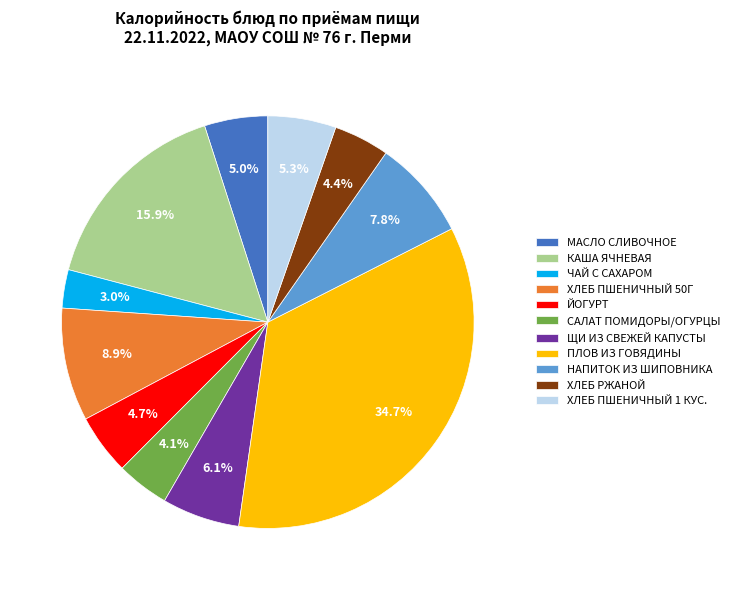

To the nearest percent, what is the average slice percentage?

9%